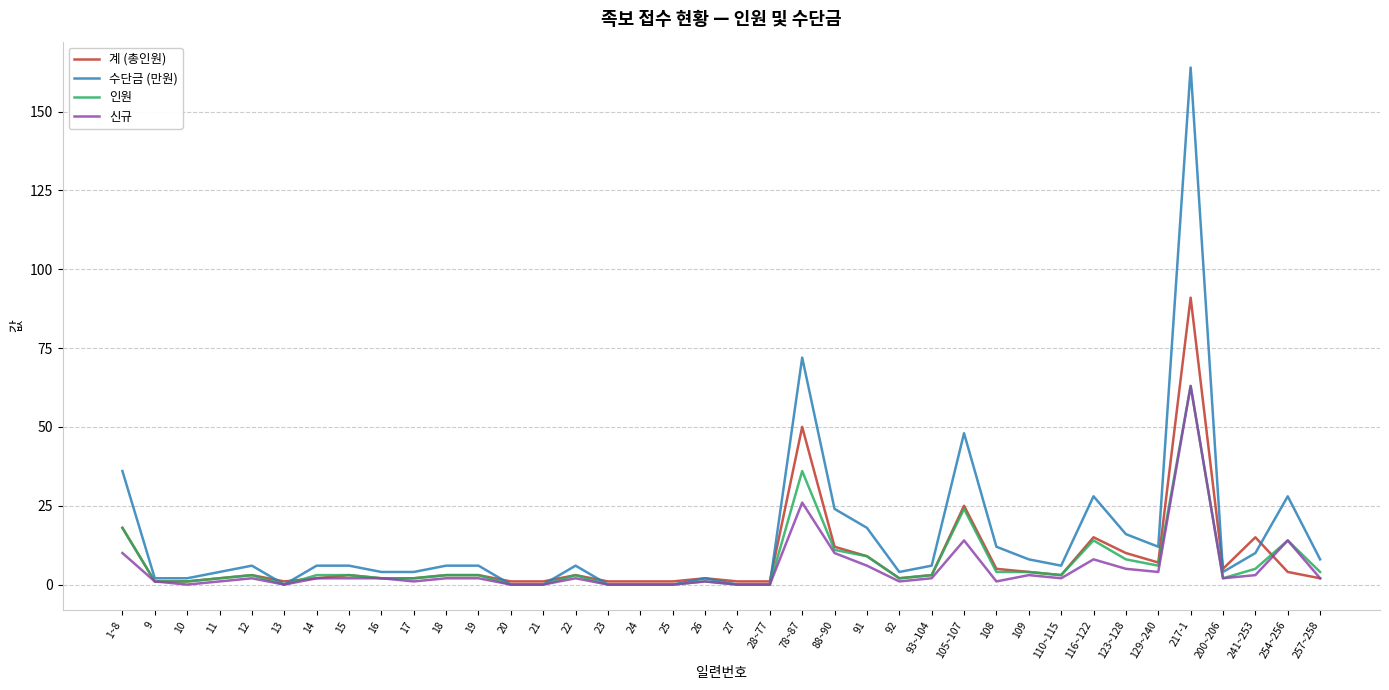

At which category is the sum across all series the highest?

217-1